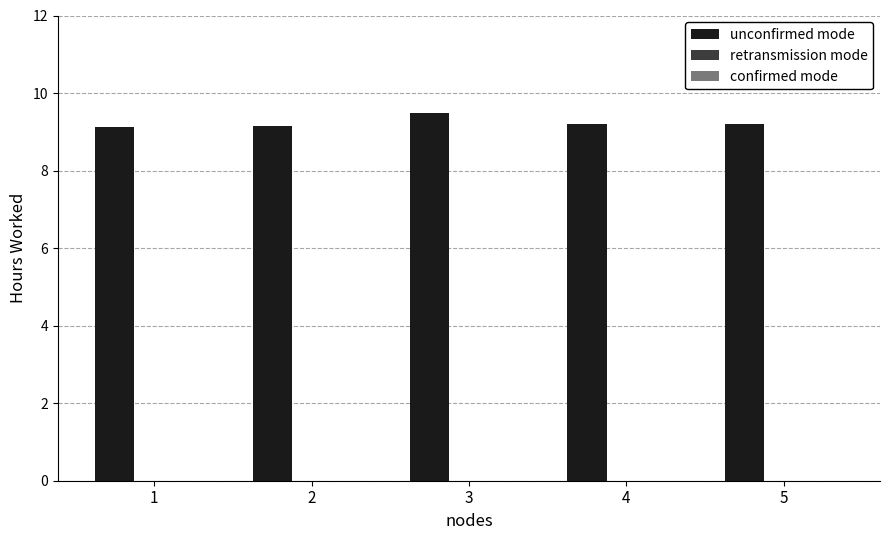

What is the change in value from 2 to 3?

+0.3